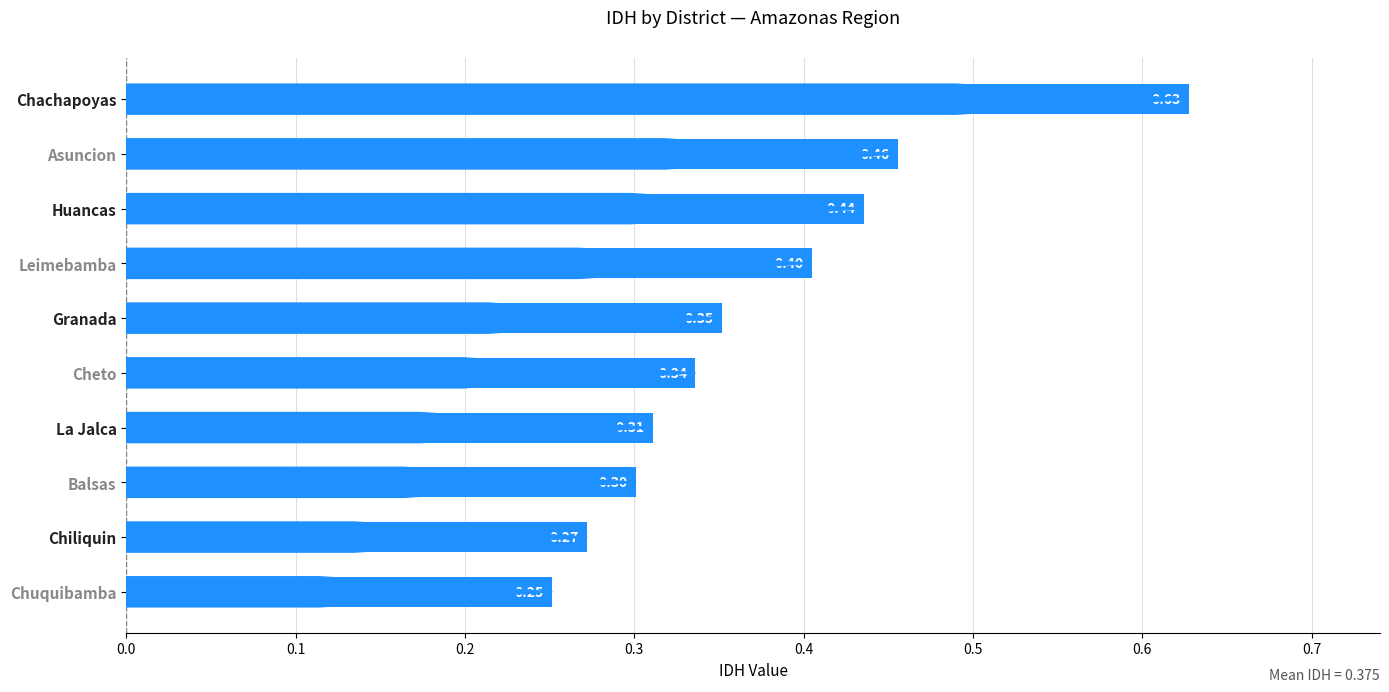

At which label is the value closest to 0?

Chuquibamba